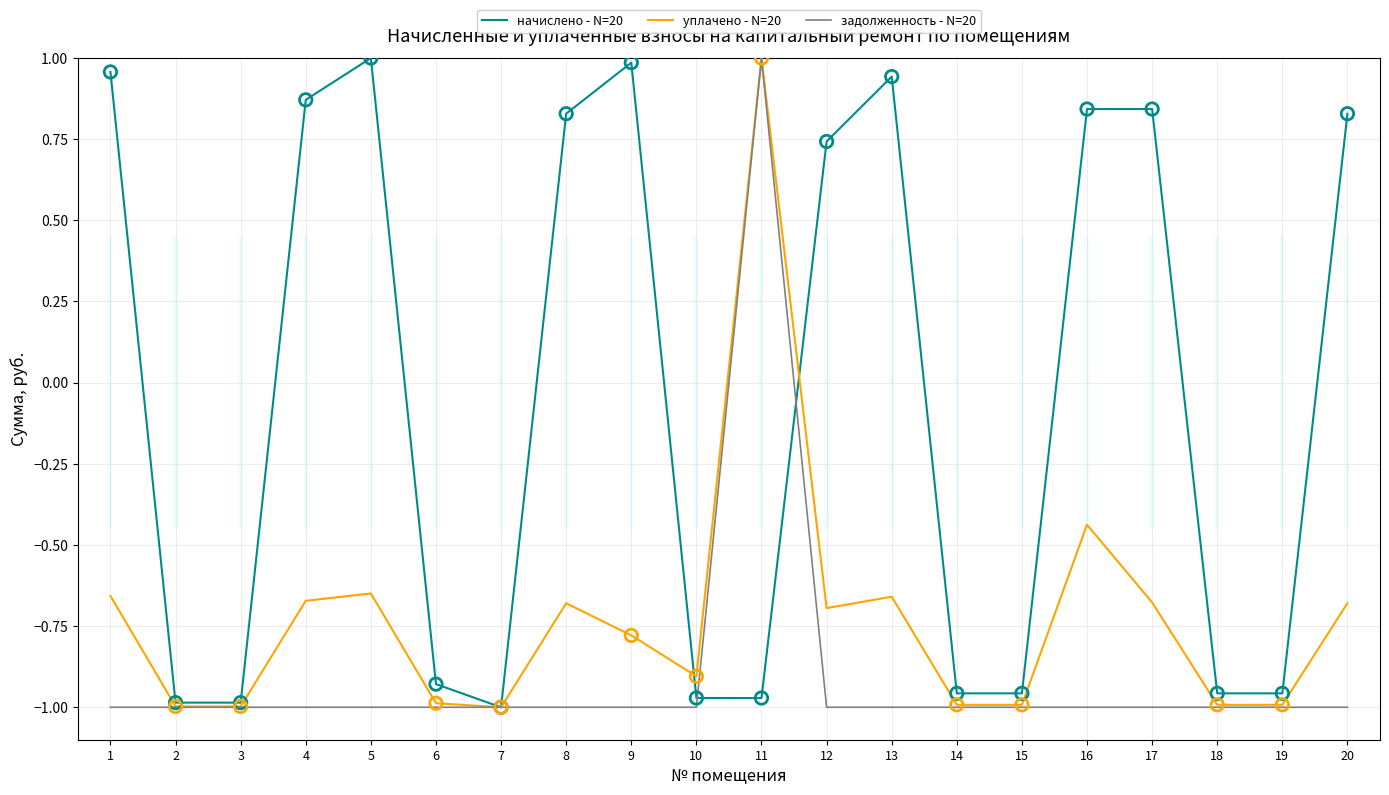

Which series has the widest spread of Y values?

начислено - N=20